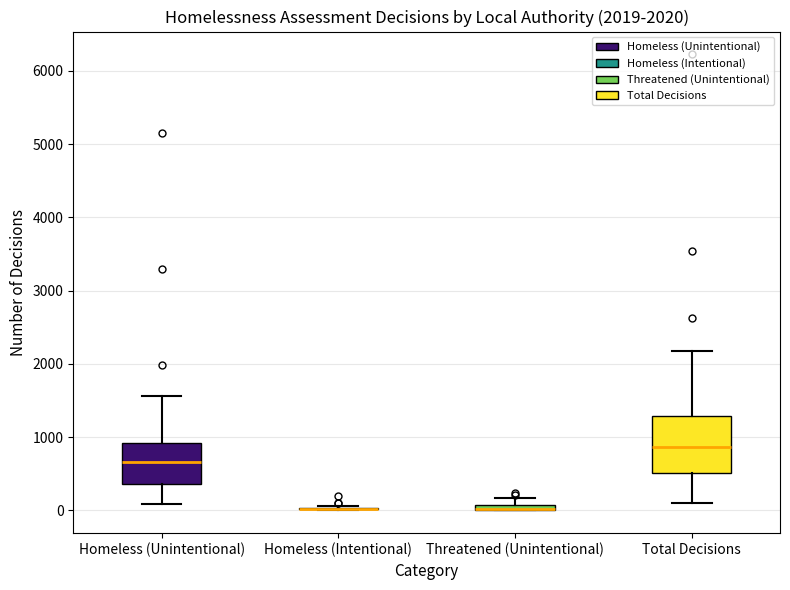

Comparing the boxes themselves (not the whiskers), which one is the tallest?

Total Decisions